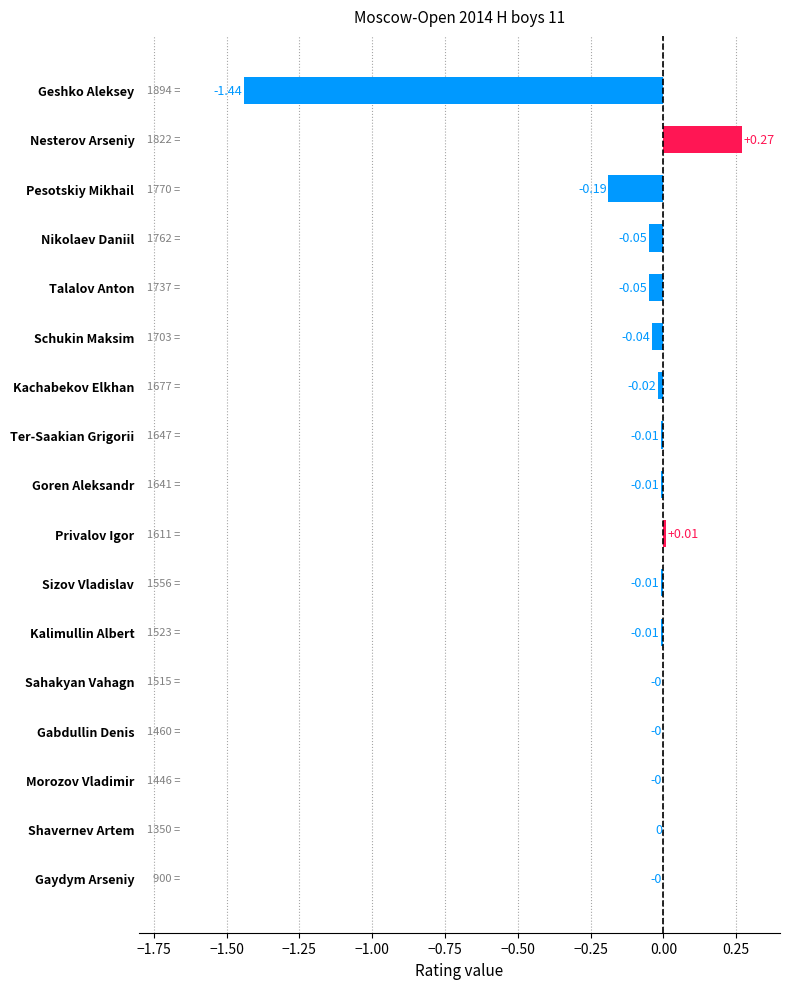

Are the bars grouped side by side (vs. stacked)?

No